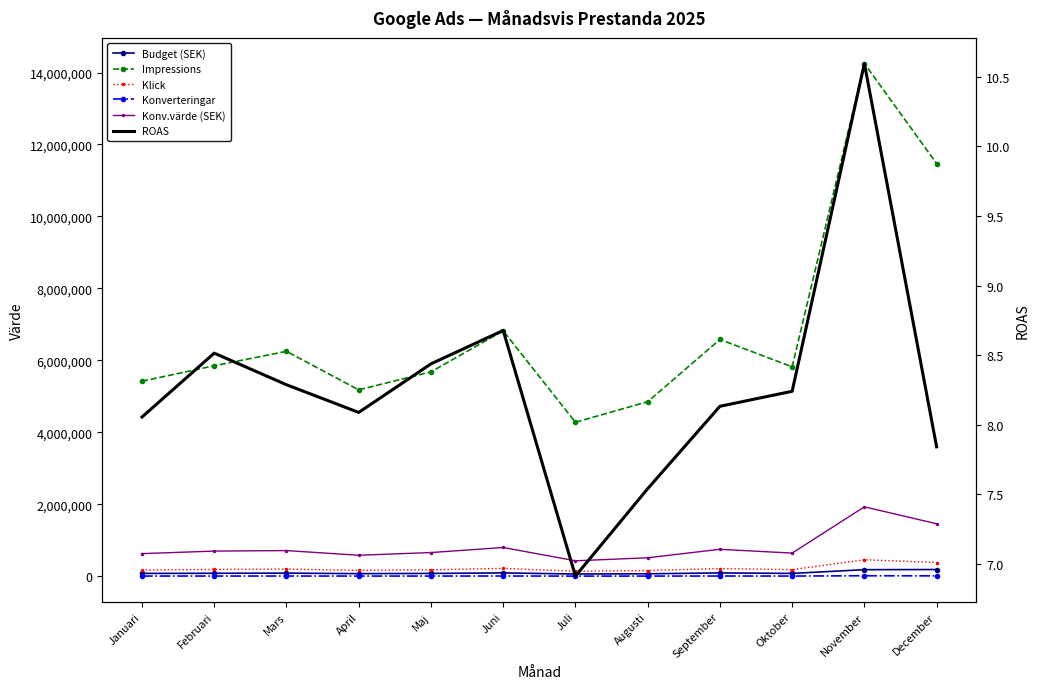

Which series has the largest total across all categories?

Impressions